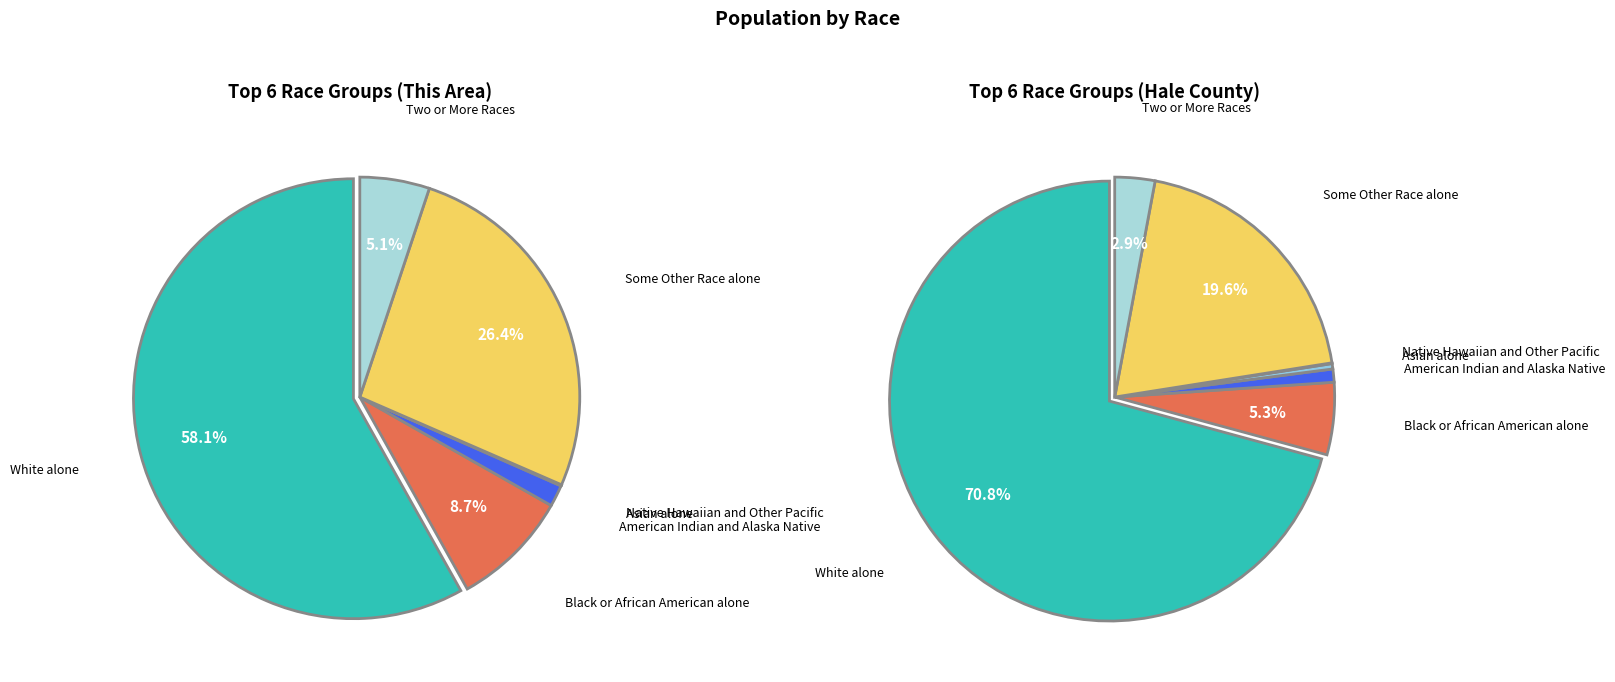

To the nearest percent, what percentage of the pie is American Indian and Alaska Native?

2%